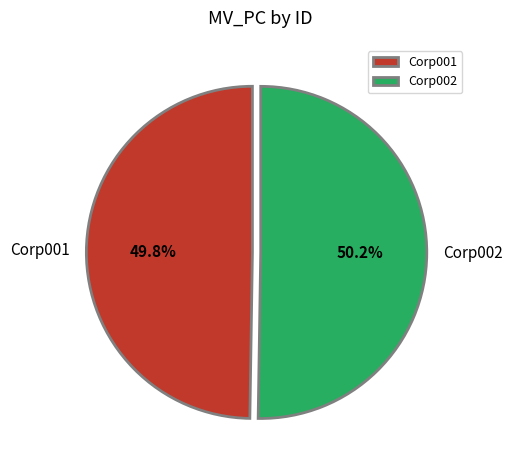

Is there any slice that represents more than half of the pie?

Yes